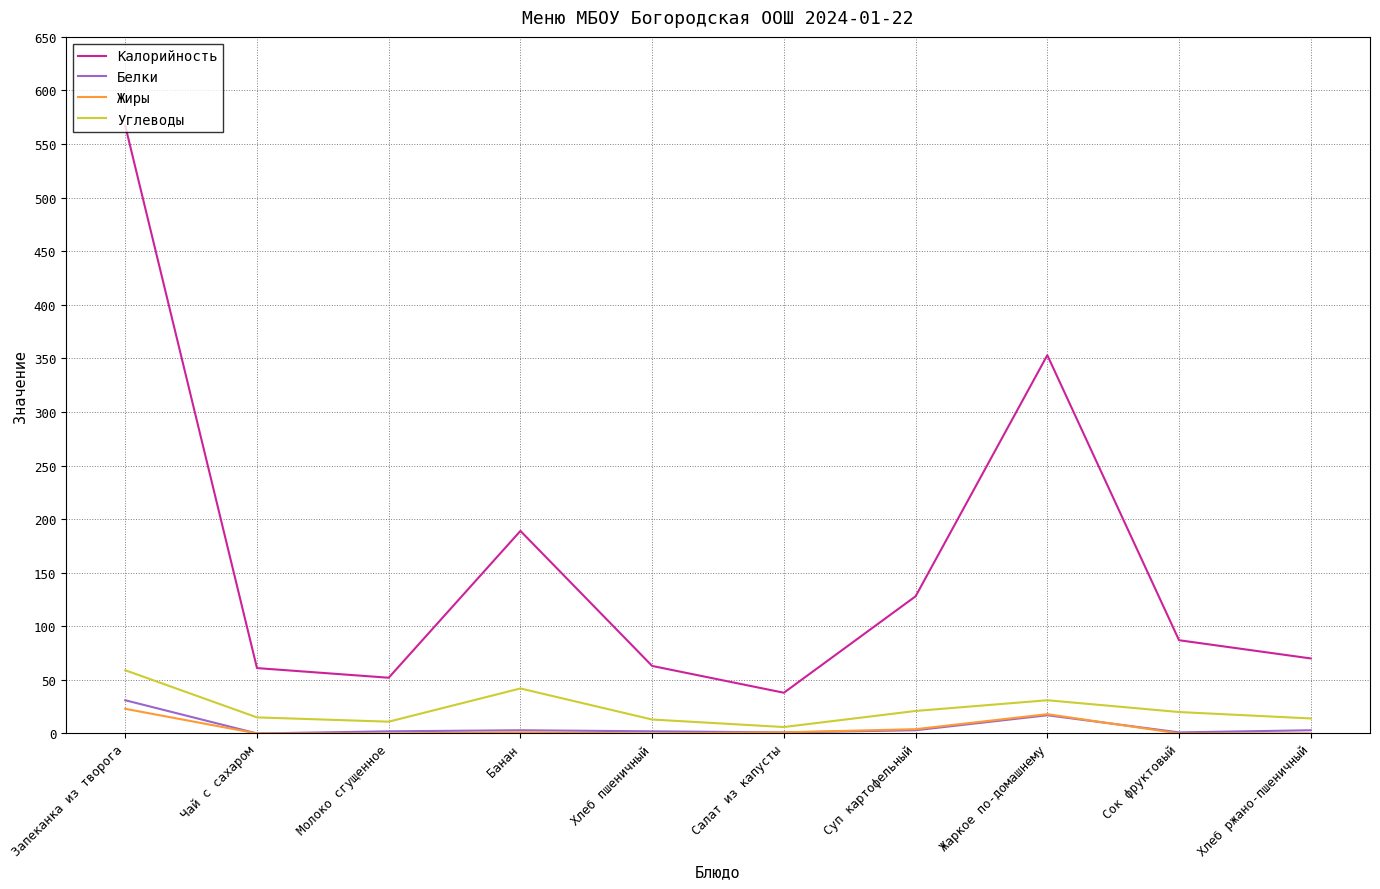

What is the maximum value for Калорийность?

567